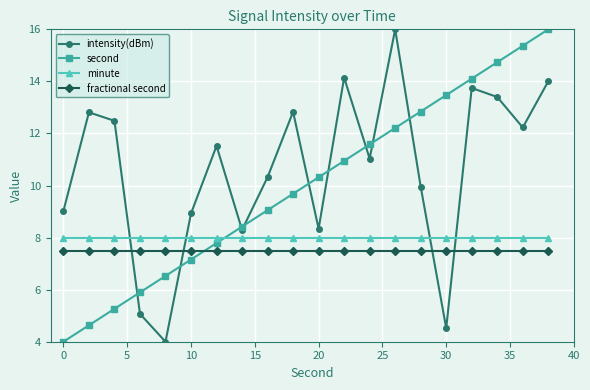

Does the chart have visible grid lines?

Yes